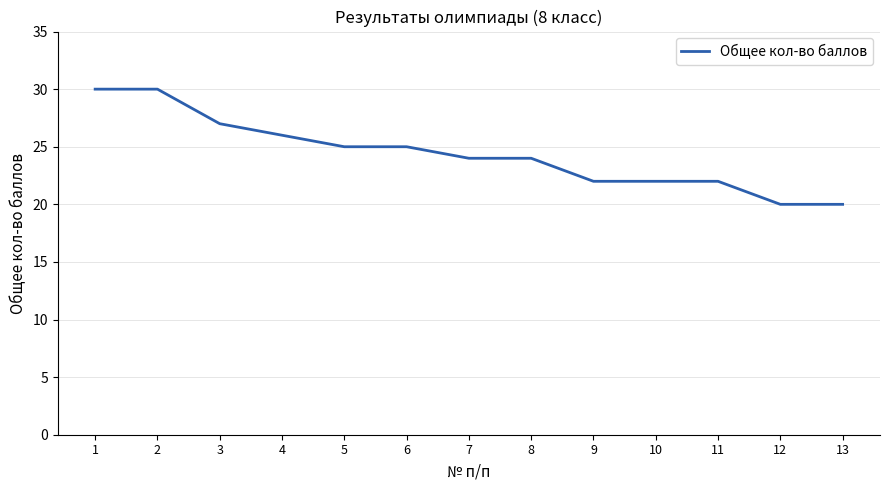

Reading right to left, what are all the values shown in this chart?

20	20	22	22	22	24	24	25	25	26	27	30	30